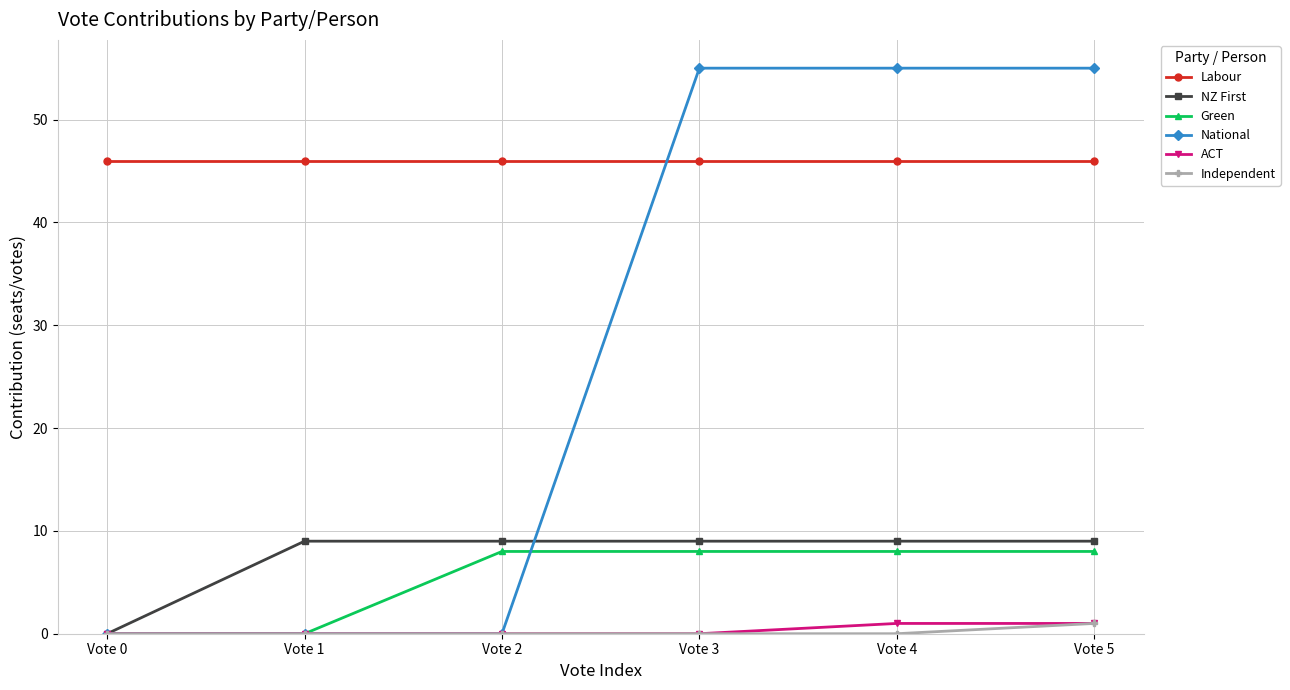

What is the value of the Green point at the 5th from the left?

8